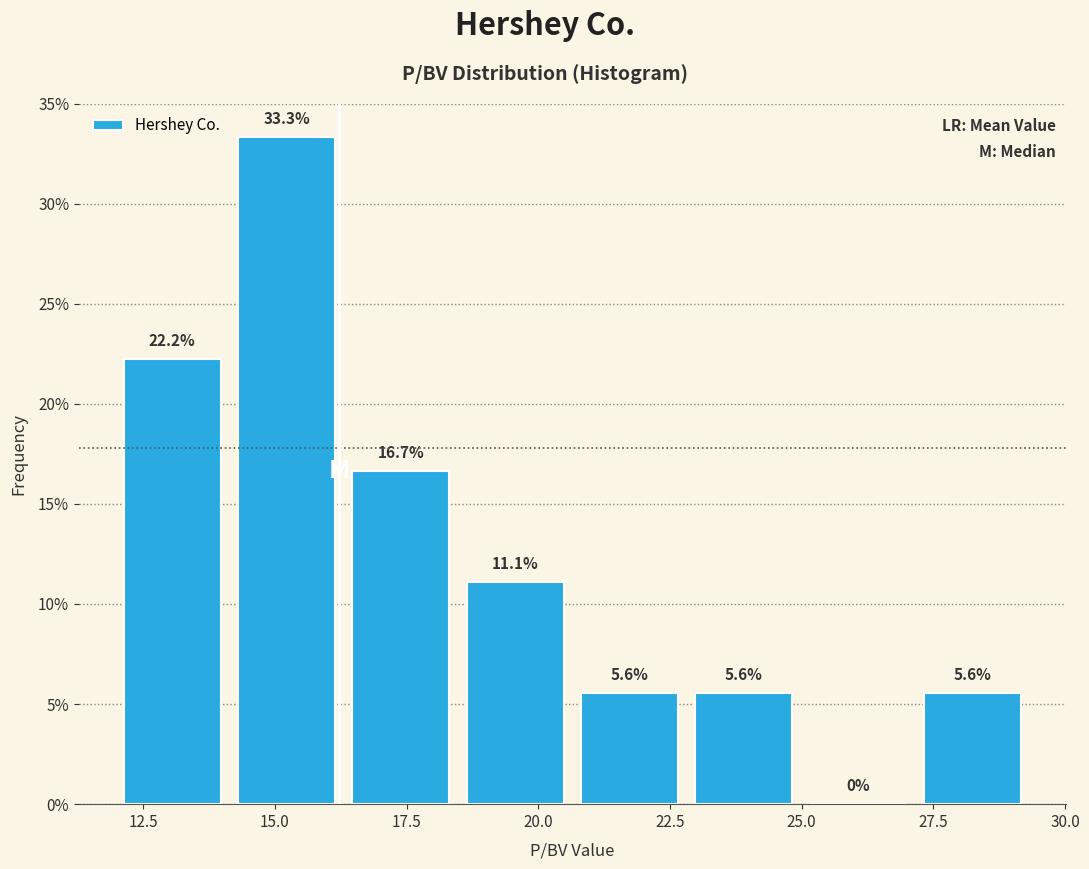

Reading left to right, transcribe this chart: for each bar, give the range it covers on the x-axis and its height. The bar edges are not printed on the chart, so give them approximately, as read against the axis.

12.0 to 14.0: 22.2
14.0 to 16.5: 33.3
16.5 to 18.5: 16.7
18.5 to 20.5: 11.1
20.5 to 23.0: 5.6
23.0 to 25.0: 5.6
25.0 to 27.0: 0.0
27.0 to 29.5: 5.6